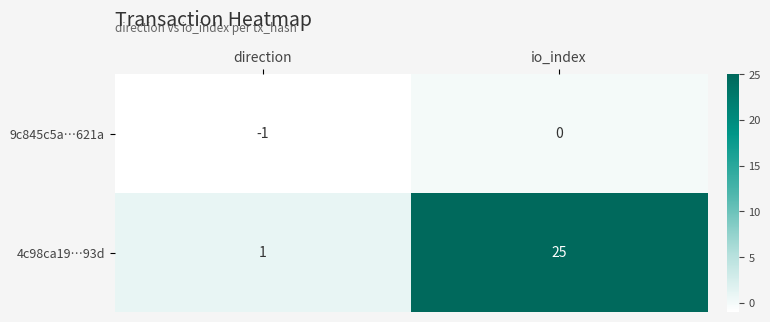

At which label is 4c98ca19…93d closest to 13?

direction